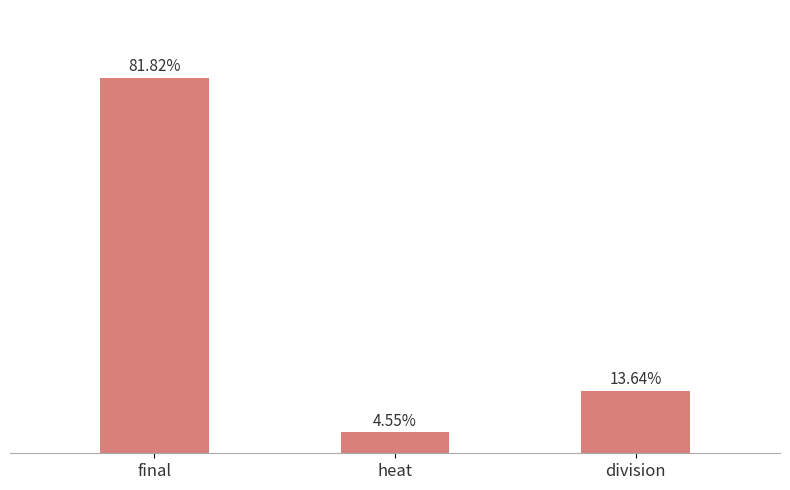

Which has a higher value, heat or division?

division